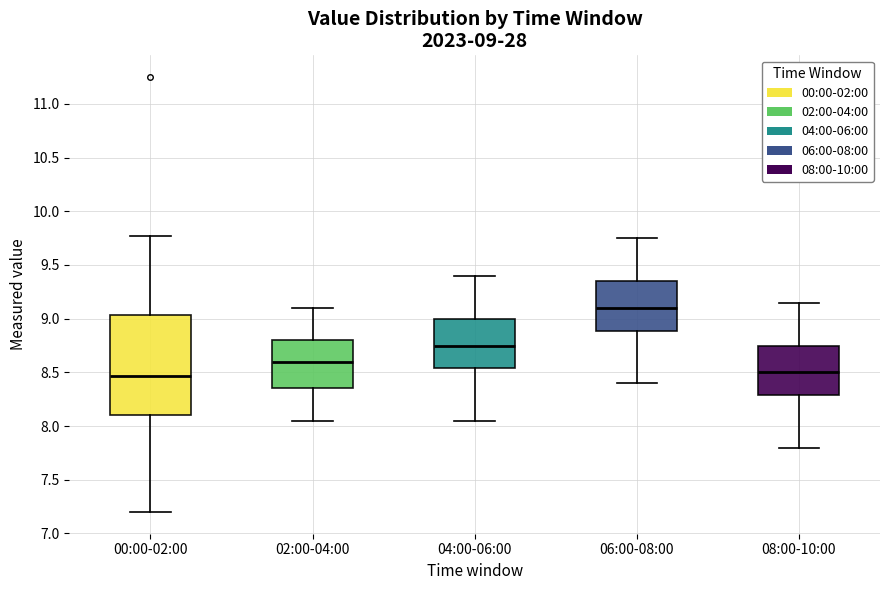

Which box is the tallest, from its lower edge to its upper edge?

00:00-02:00